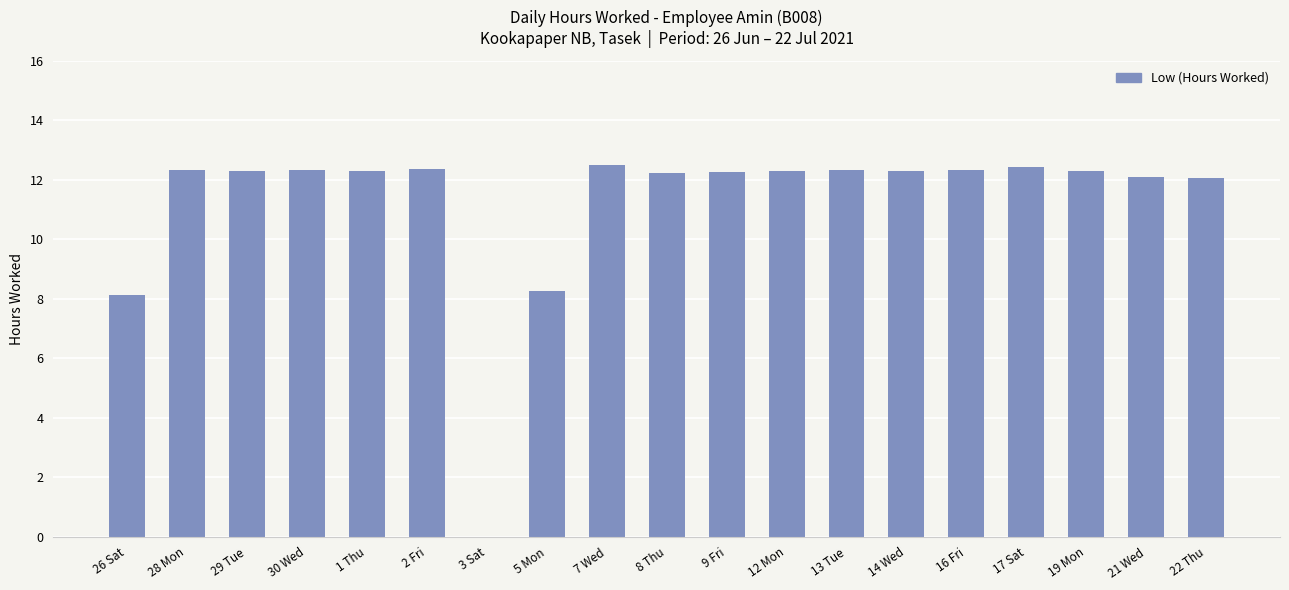

What is the sum of the values at 29 Tue and 21 Wed?

24.4